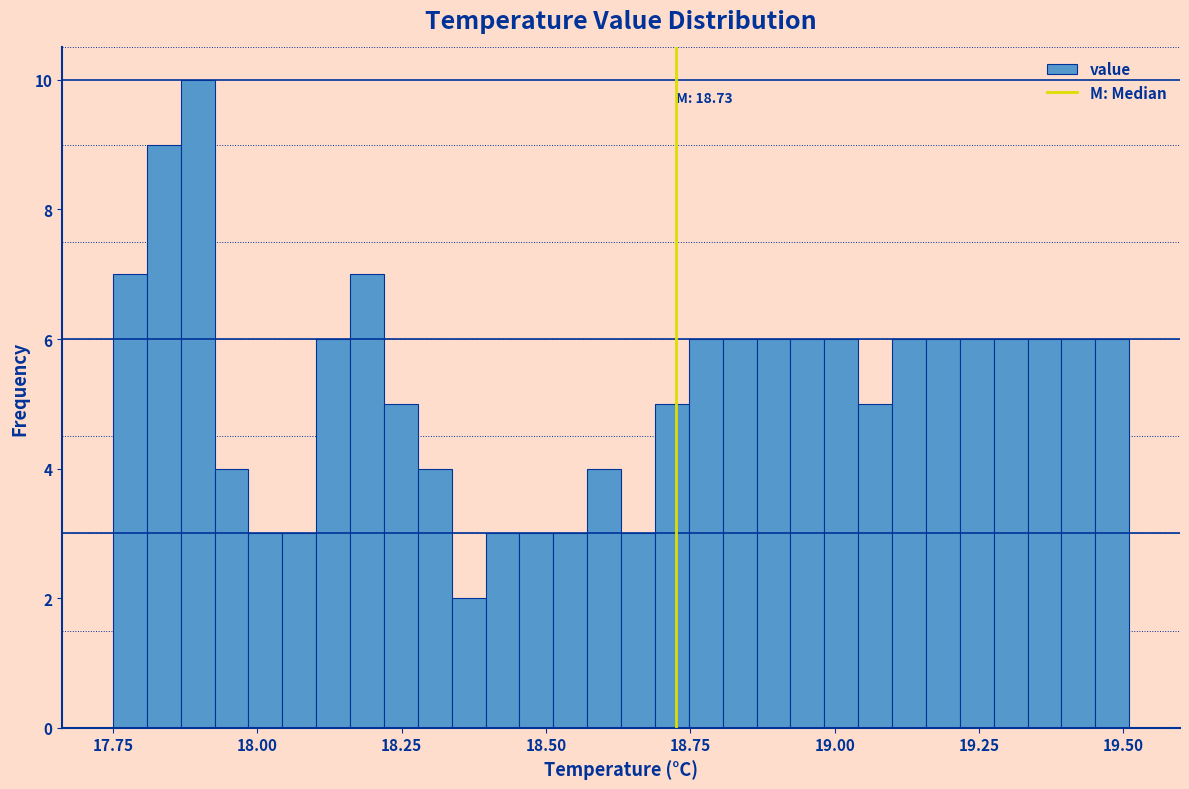

Around what value on the x-axis is the tallest bar? Give the approximate position of its centre, as read against the axis.

17.90